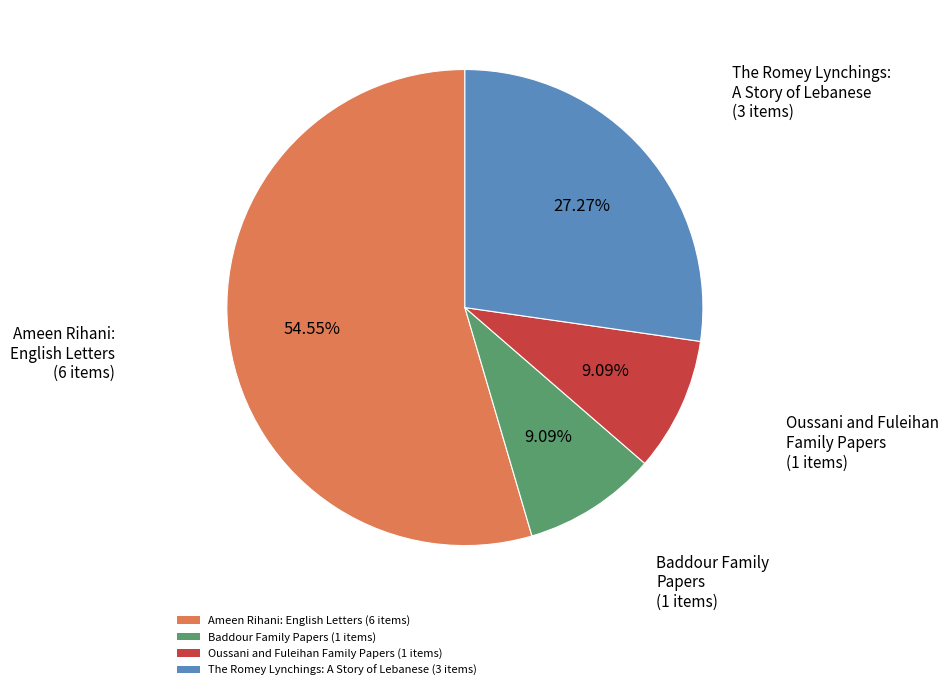

Between Oussani and Fuleihan Family Papers (1 items) and The Romey Lynchings: A Story of Lebanese (3 items), which is larger?

The Romey Lynchings: A Story of Lebanese (3 items)